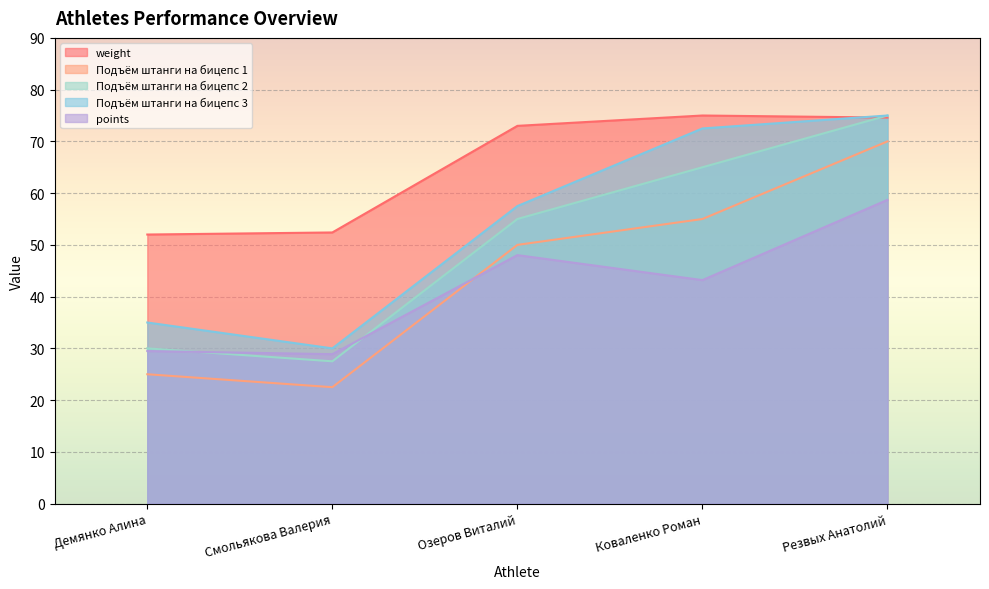

Reading left to right, extract all data points from this chart.

weight: 52.0	52.4	73.0	75.0	74.6
Подъём штанги на бицепс 1: 25.0	22.5	50.0	55.0	70.0
Подъём штанги на бицепс 2: 30.0	27.5	55.0	65.0	75.0
Подъём штанги на бицепс 3: 35.0	30.0	57.5	72.5	75.0
points: 29.5	28.9	48.0	43.2	58.7